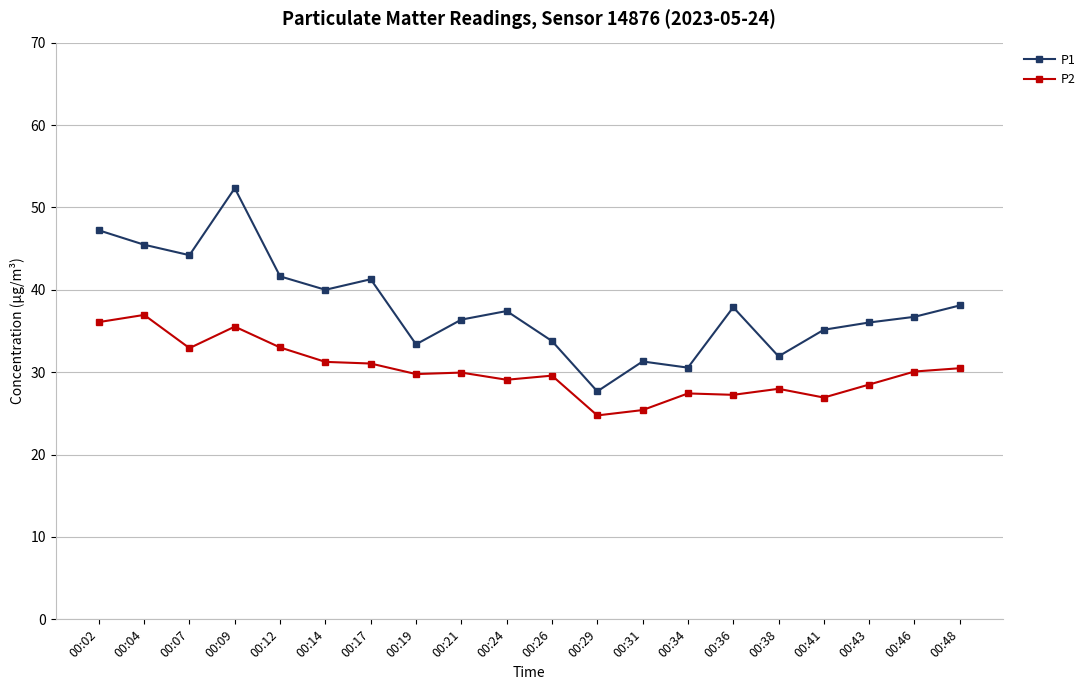

True or false: P1 and P2 cross at least once.

False